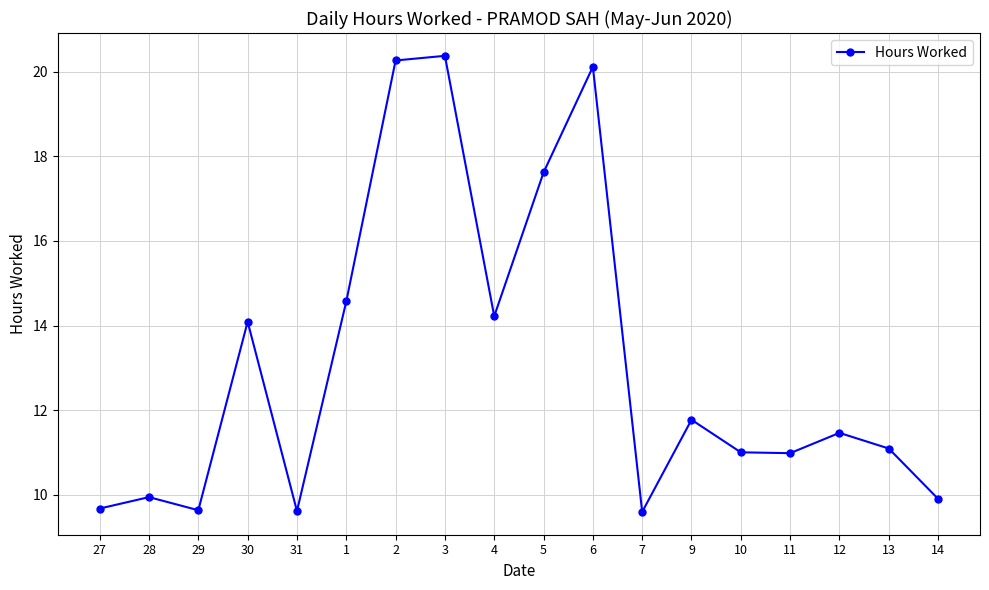

What is the minimum value shown in the chart?

9.6